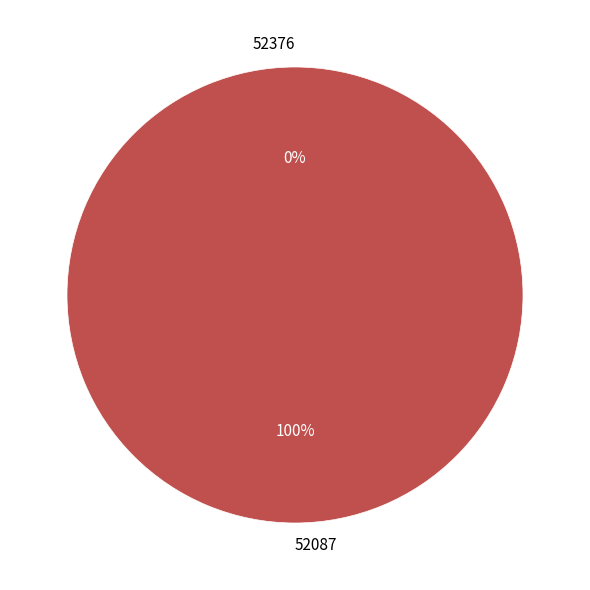

Rank the categories by value from highest to lowest.

52087, 52376